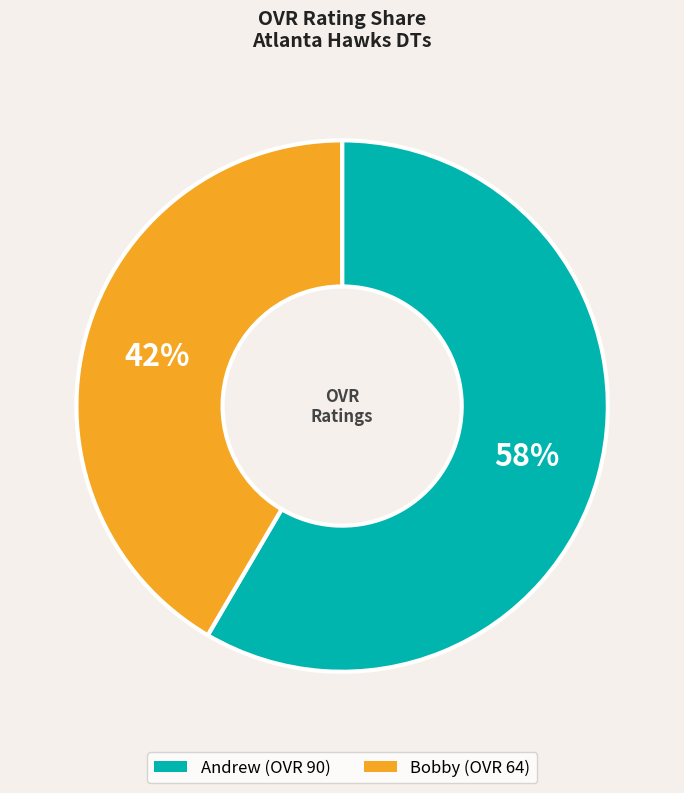

Which slice is the smallest?

Bobby